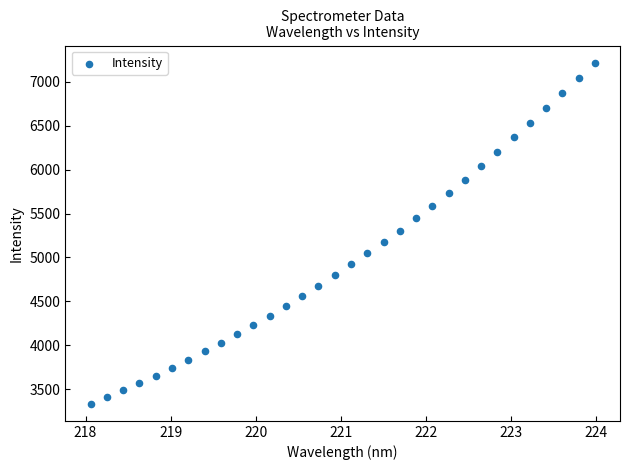

What is the range of X values (max minus min)?

5.9